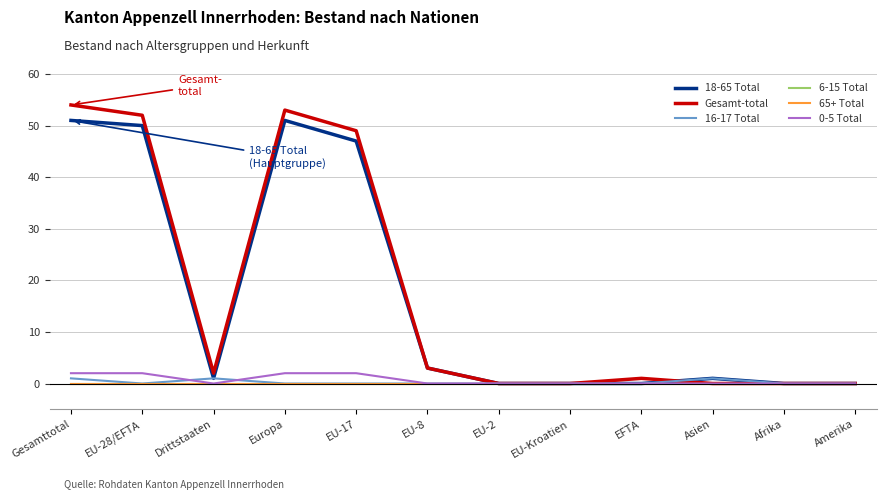

True or false: 16-17 Total and 65+ Total cross at least once.

False